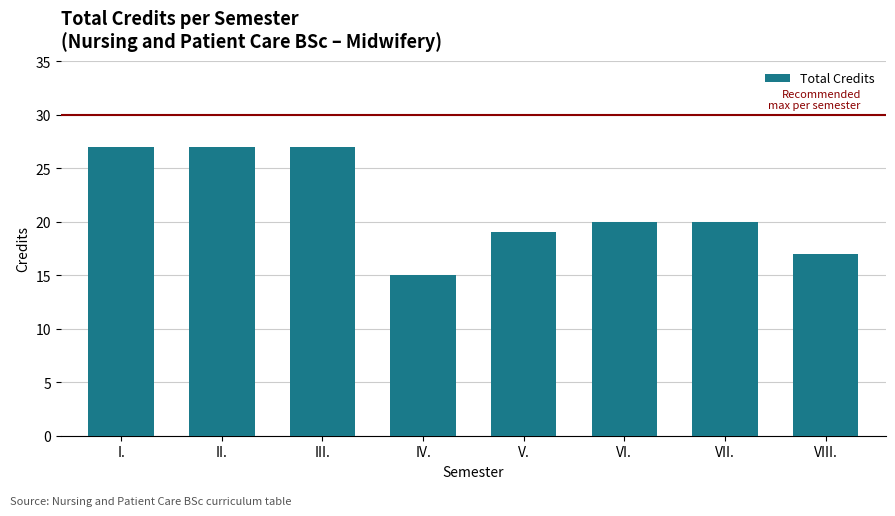

What is the label of the 2nd bar from the left?

II.